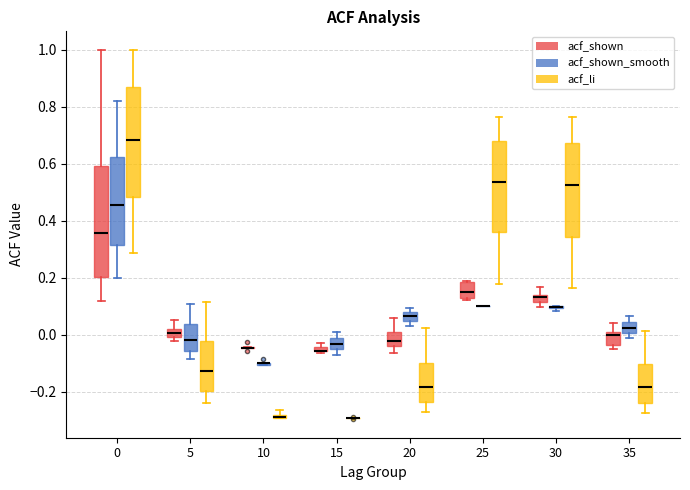

Where is the upper edge of the box for 10 (acf_li) on the y-axis? The values are not printed on the chart, so give them approximately, as read against the axis.

-0.28